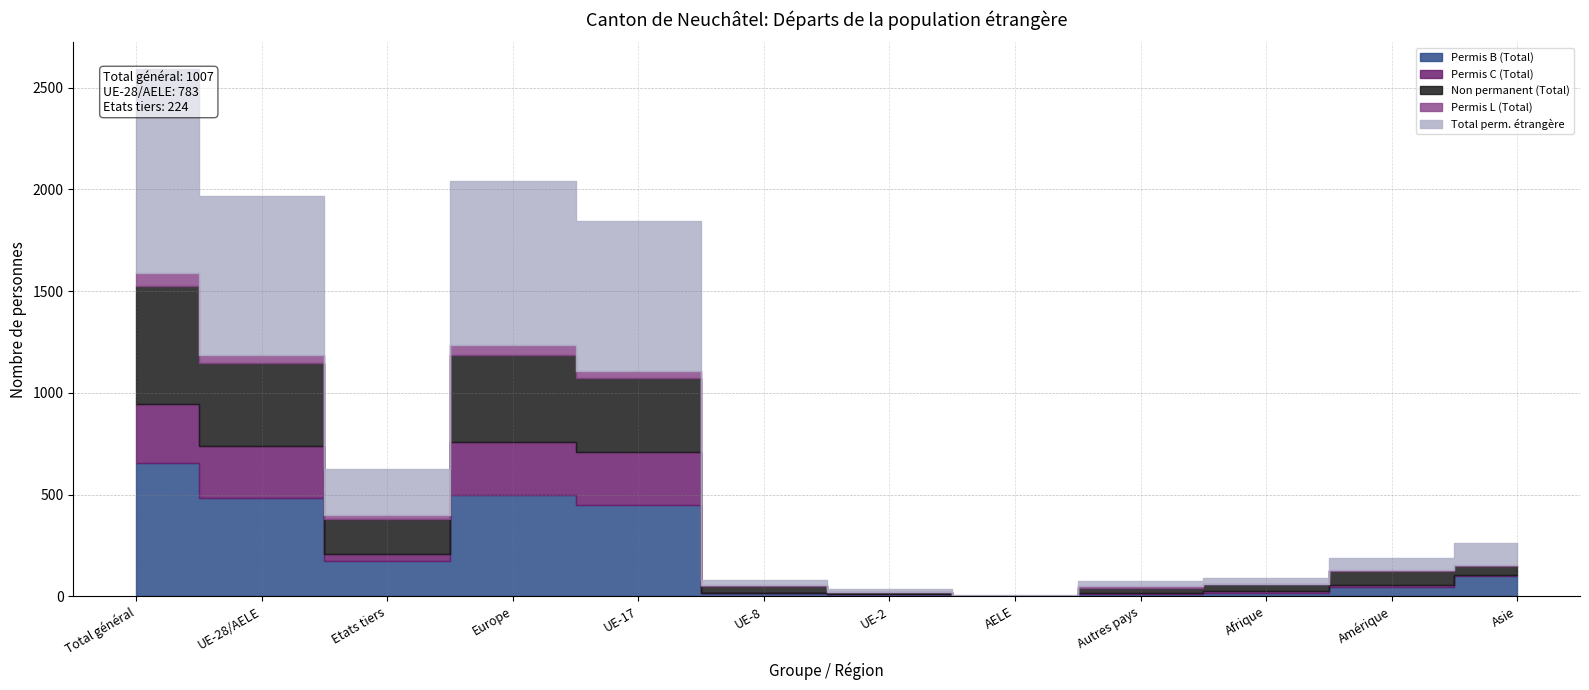

At which label does Non permanent (Total) first exceed 70?

Total général